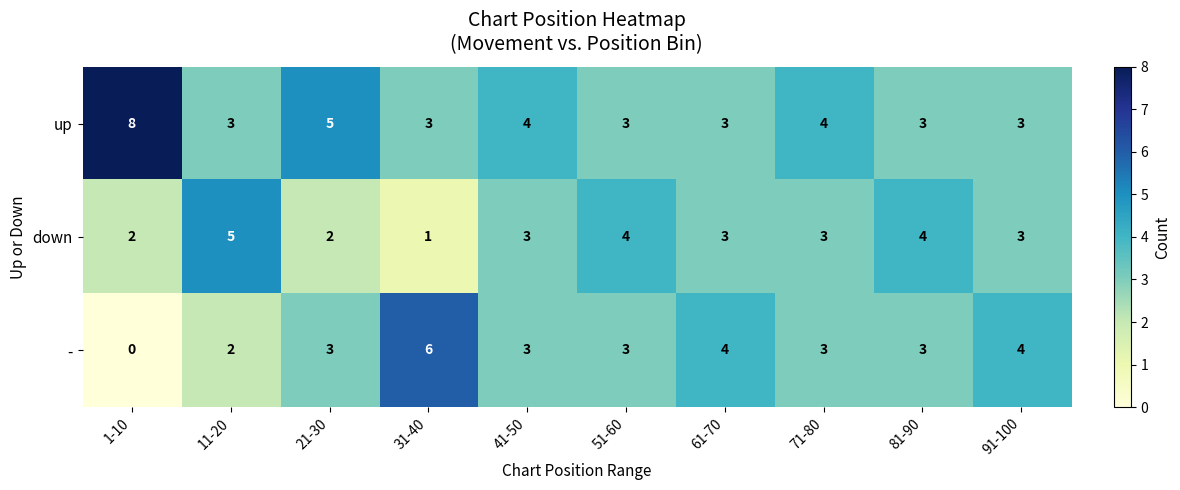

Which series changed the most between 1-10 and 91-100?

up